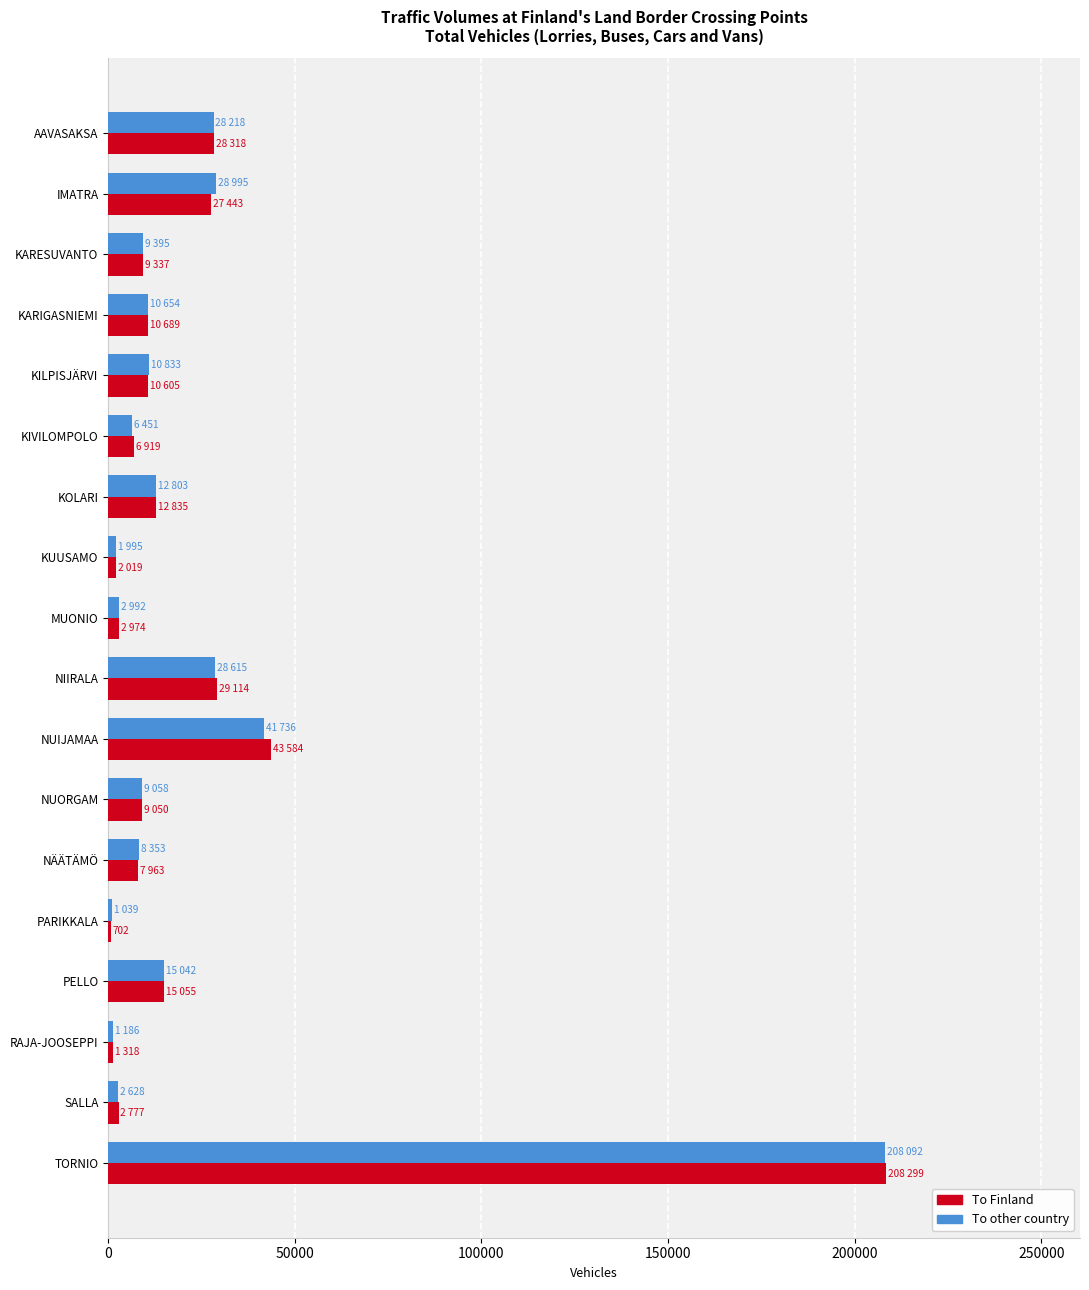

Is it true that To Finland equals 23128 at PELLO?

False